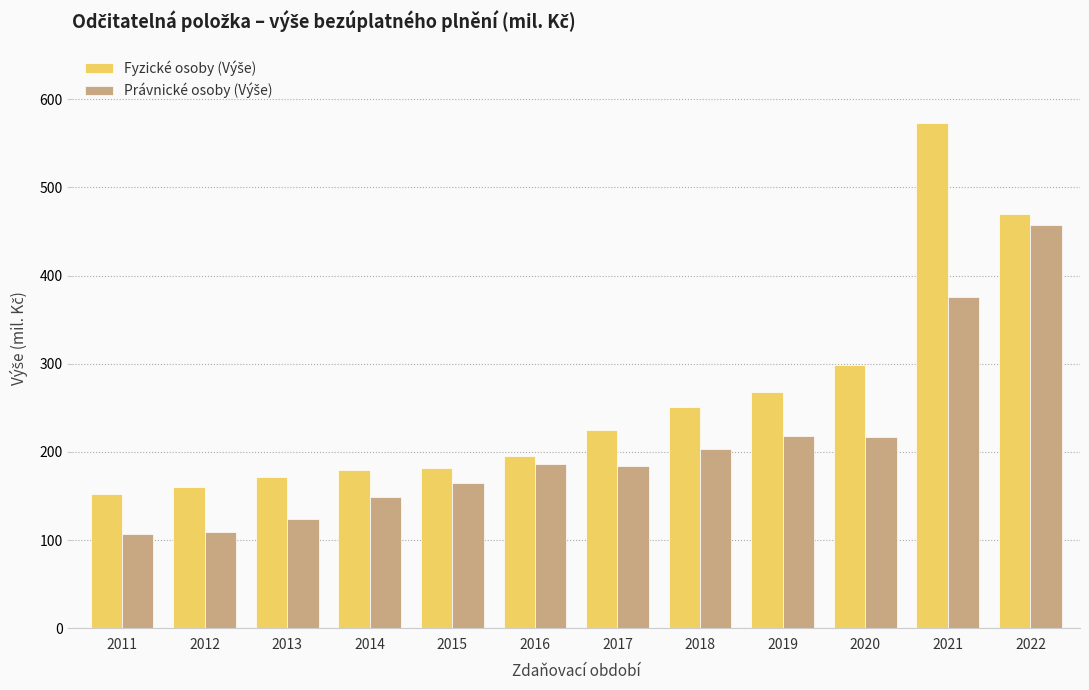

What is the total value across all series at 2013?

294.6